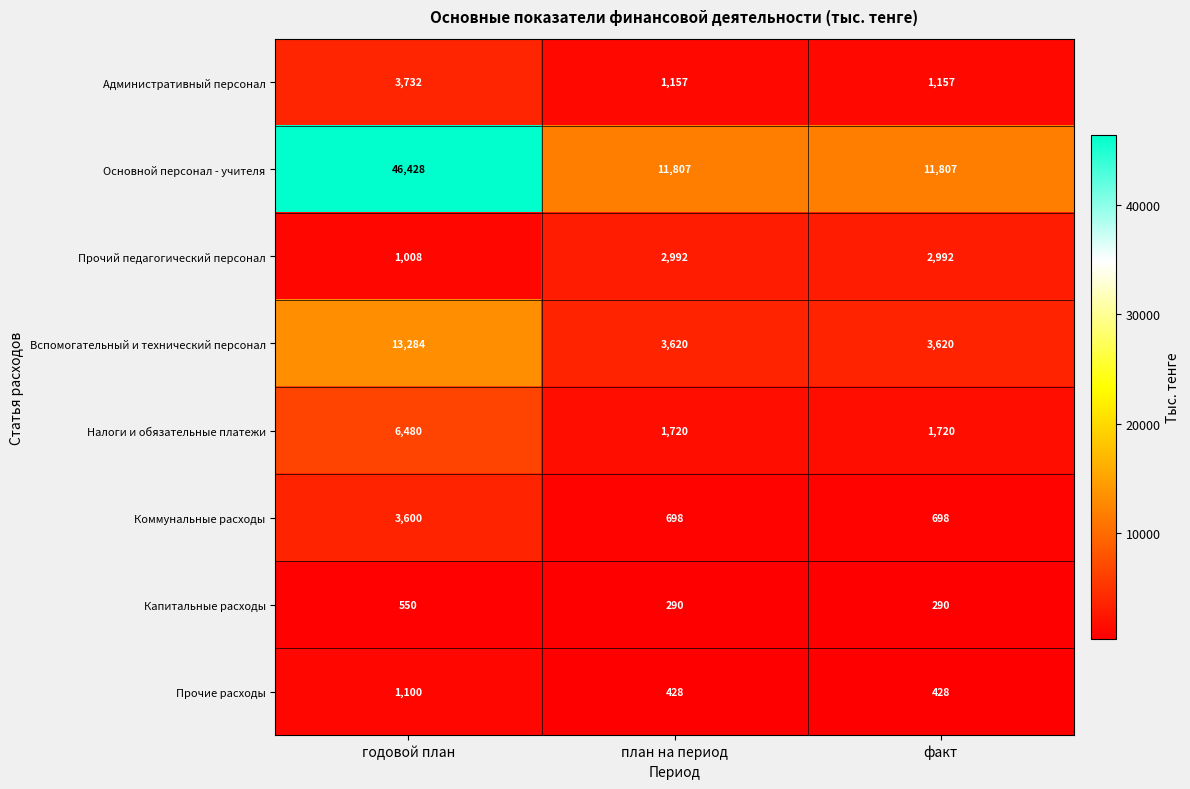

Reading left to right, extract all data points from this chart.

Административный персонал: 3732	1157	1157
Основной персонал - учителя: 46428	11807	11807
Прочий педагогический персонал: 1008	2992	2992
Вспомогательный и технический персонал: 13284	3620	3620
Налоги и обязательные платежи: 6480	1720	1720
Коммунальные расходы: 3600	698	698
Капитальные расходы: 550	290	290
Прочие расходы: 1100	428	428